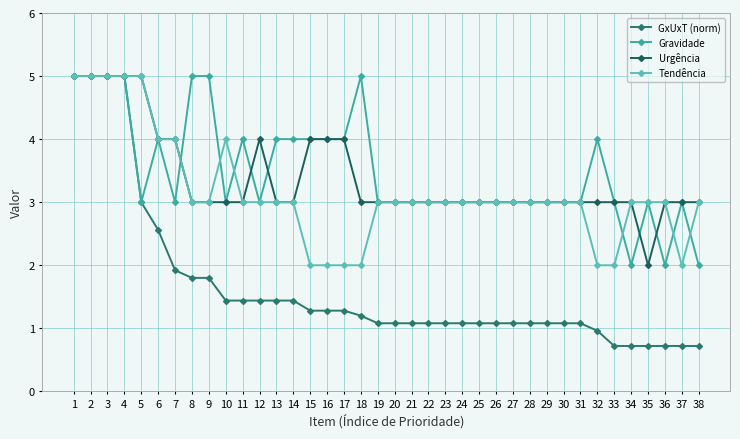

Reading left to right, list all the values displayed in this chart.

GxUxT (norm): 1=5.0	2=5.0	3=5.0	4=5.0	5=3.0	6=2.6	7=1.9	8=1.8	9=1.8	10=1.4	11=1.4	12=1.4	13=1.4	14=1.4	15=1.3	16=1.3	17=1.3	18=1.2	19=1.1	20=1.1	21=1.1	22=1.1	23=1.1	24=1.1	25=1.1	26=1.1	27=1.1	28=1.1	29=1.1	30=1.1	31=1.1	32=1.0	33=0.7	34=0.7	35=0.7	36=0.7	37=0.7	38=0.7
Gravidade: 1=5.0	2=5.0	3=5.0	4=5.0	5=3.0	6=4.0	7=3.0	8=5.0	9=5.0	10=3.0	11=4.0	12=3.0	13=4.0	14=4.0	15=4.0	16=4.0	17=4.0	18=5.0	19=3.0	20=3.0	21=3.0	22=3.0	23=3.0	24=3.0	25=3.0	26=3.0	27=3.0	28=3.0	29=3.0	30=3.0	31=3.0	32=4.0	33=3.0	34=2.0	35=3.0	36=2.0	37=3.0	38=2.0
Urgência: 1=5.0	2=5.0	3=5.0	4=5.0	5=5.0	6=4.0	7=4.0	8=3.0	9=3.0	10=3.0	11=3.0	12=4.0	13=3.0	14=3.0	15=4.0	16=4.0	17=4.0	18=3.0	19=3.0	20=3.0	21=3.0	22=3.0	23=3.0	24=3.0	25=3.0	26=3.0	27=3.0	28=3.0	29=3.0	30=3.0	31=3.0	32=3.0	33=3.0	34=3.0	35=2.0	36=3.0	37=3.0	38=3.0
Tendência: 1=5.0	2=5.0	3=5.0	4=5.0	5=5.0	6=4.0	7=4.0	8=3.0	9=3.0	10=4.0	11=3.0	12=3.0	13=3.0	14=3.0	15=2.0	16=2.0	17=2.0	18=2.0	19=3.0	20=3.0	21=3.0	22=3.0	23=3.0	24=3.0	25=3.0	26=3.0	27=3.0	28=3.0	29=3.0	30=3.0	31=3.0	32=2.0	33=2.0	34=3.0	35=3.0	36=3.0	37=2.0	38=3.0